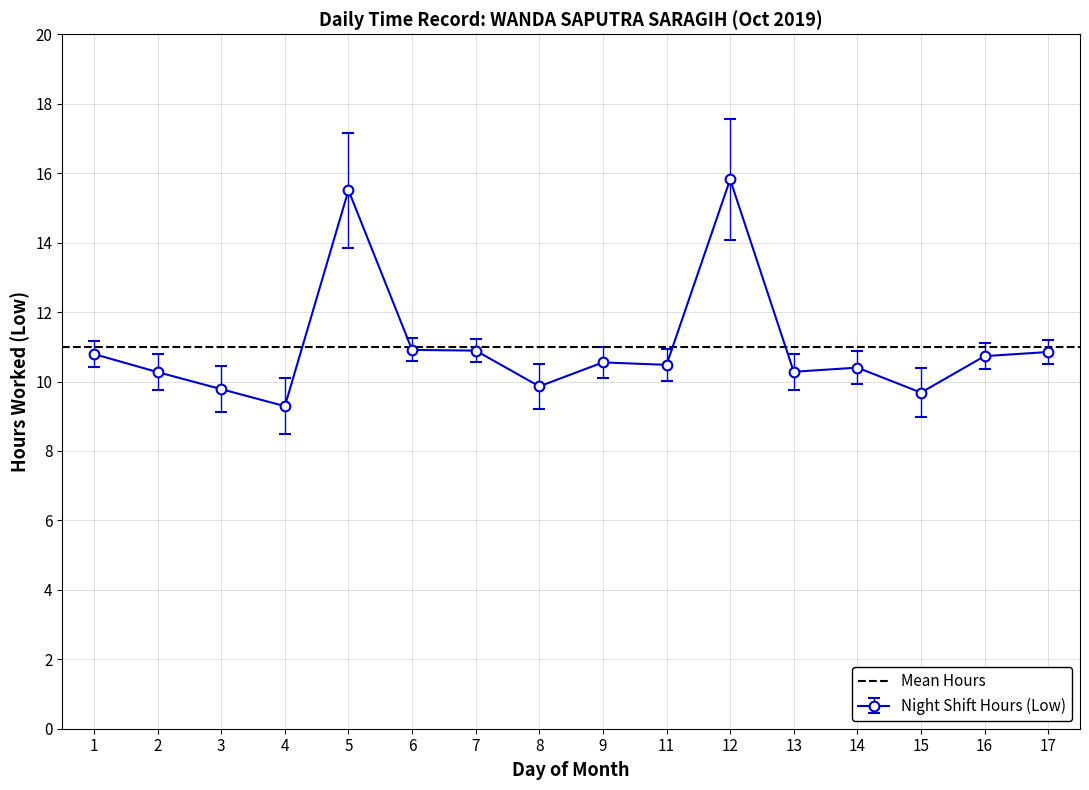

The value at 14 is 2.2. True or false?

False